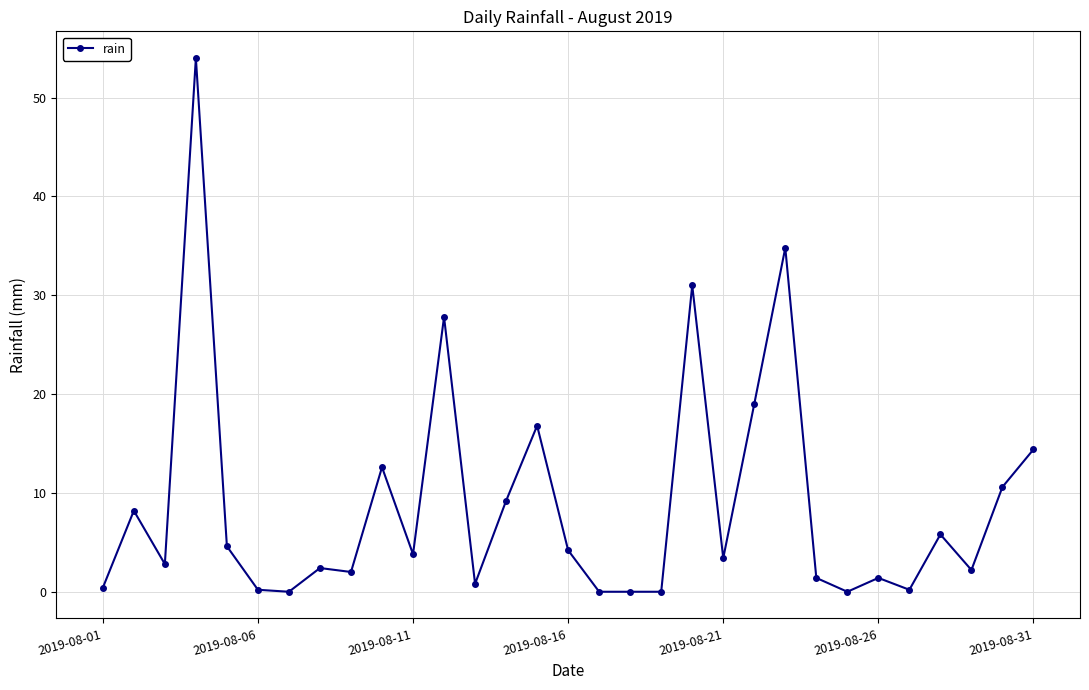

What is the value of the 3rd point from the left?

2.8